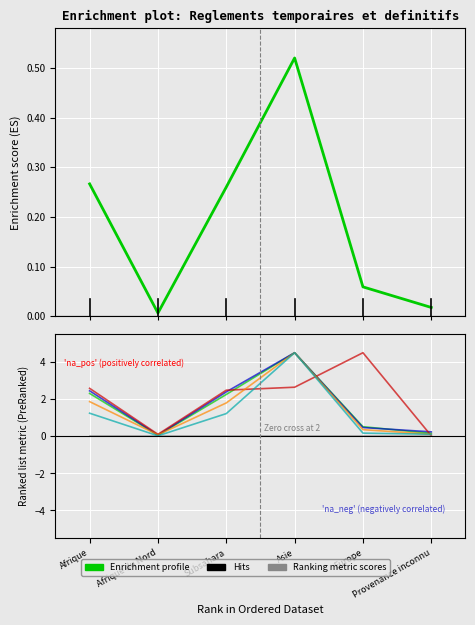

Reading left to right, list all the values displayed in this chart.

Levees (col_4): Afrique=0.3	Afrique du Nord=0.0	Subsahara=0.3	Asie=0.5	Europe=0.1	Provenance inconnu=0.0
Reglements can. (col_10): Afrique=2.4	Afrique du Nord=0.1	Subsahara=2.4	Asie=4.5	Europe=0.5	Provenance inconnu=0.2
Octrois asile (col_7): Afrique=2.6	Afrique du Nord=0.1	Subsahara=2.5	Asie=2.6	Europe=4.5	Provenance inconnu=0.0
Cas rigueur (col_12): Afrique=1.9	Afrique du Nord=0.1	Subsahara=1.8	Asie=4.5	Europe=0.4	Provenance inconnu=0.1
Reglem. temp. (col_2): Afrique=1.2	Afrique du Nord=0.0	Subsahara=1.2	Asie=4.5	Europe=0.2	Provenance inconnu=0.1